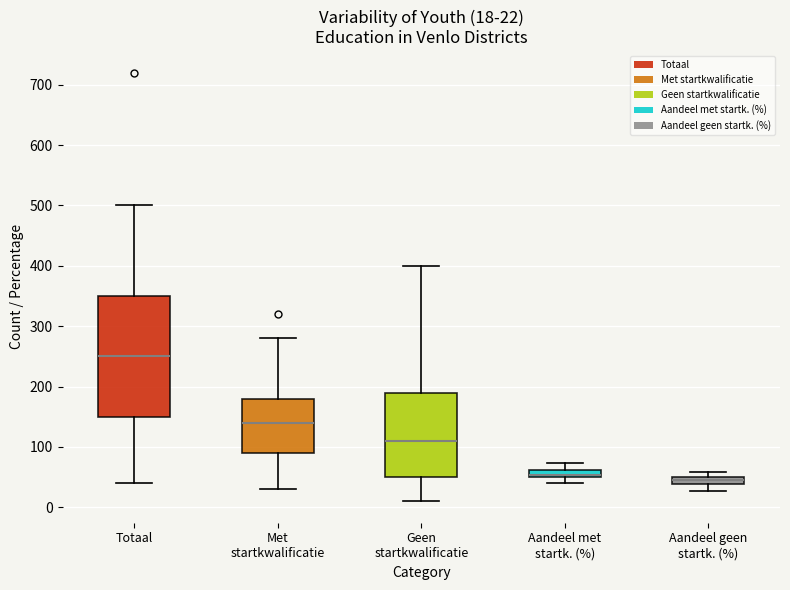

Comparing the boxes themselves (not the whiskers), which one is the tallest?

Totaal